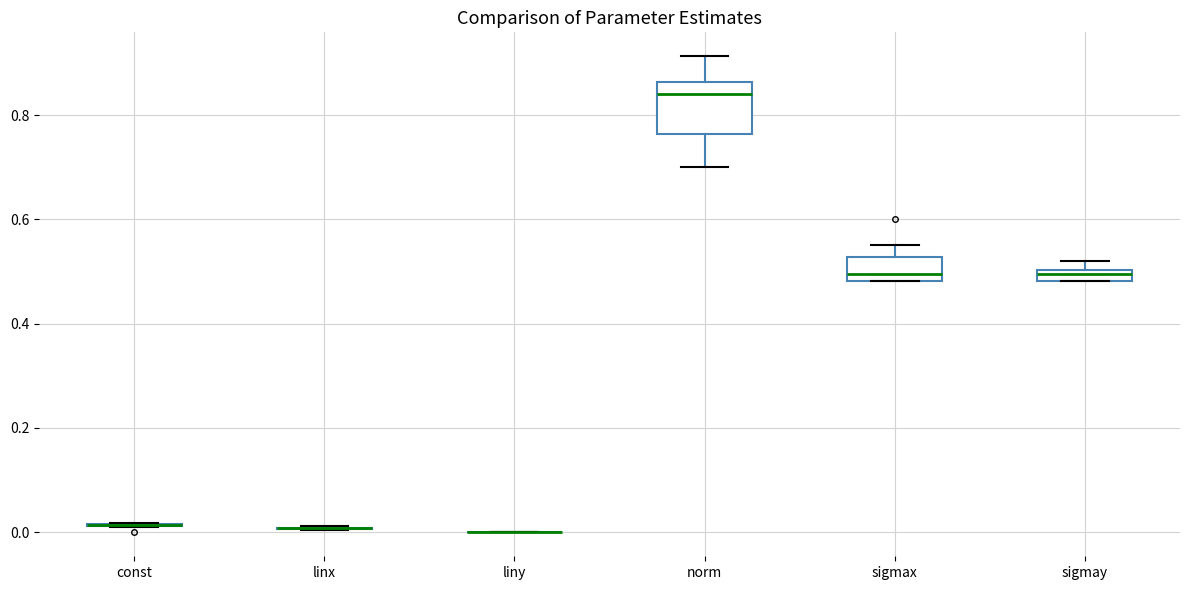

Comparing the boxes themselves (not the whiskers), which one is the tallest?

norm